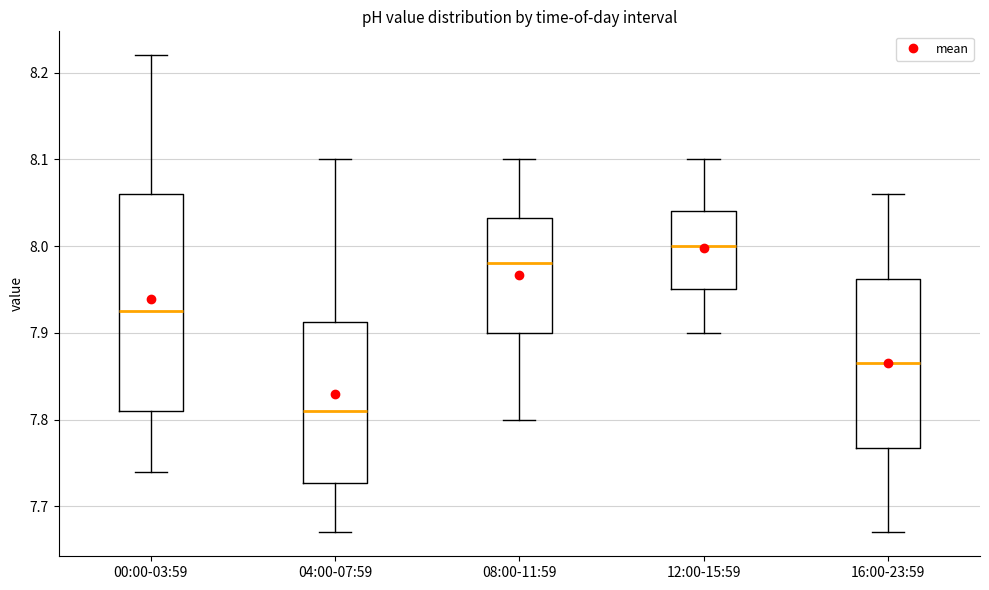

Where is the lower edge of the box for 00:00-03:59 on the y-axis? The values are not printed on the chart, so give them approximately, as read against the axis.

7.81